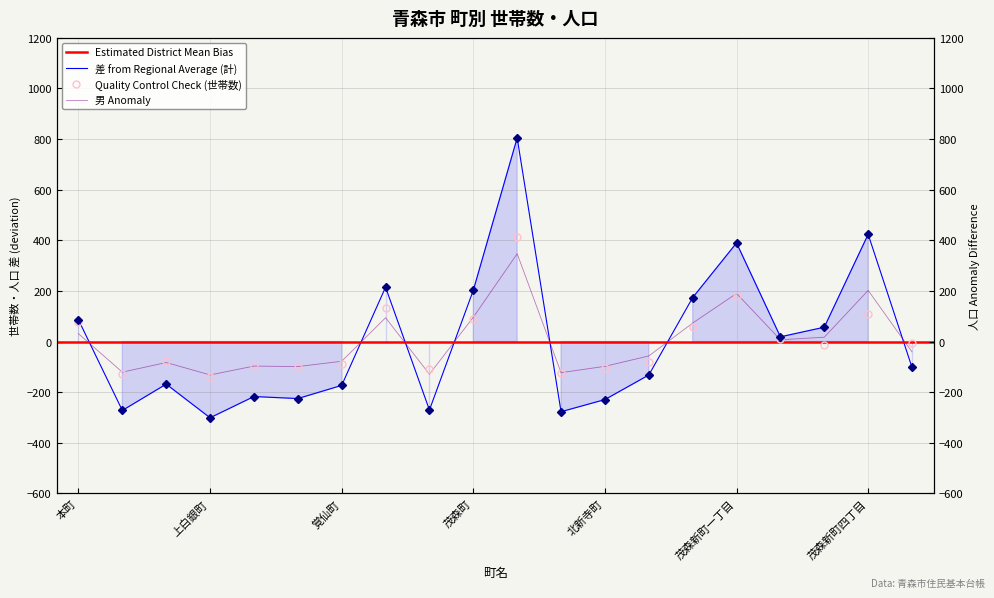

At which category does 男 reach its first local peak?

元大工町